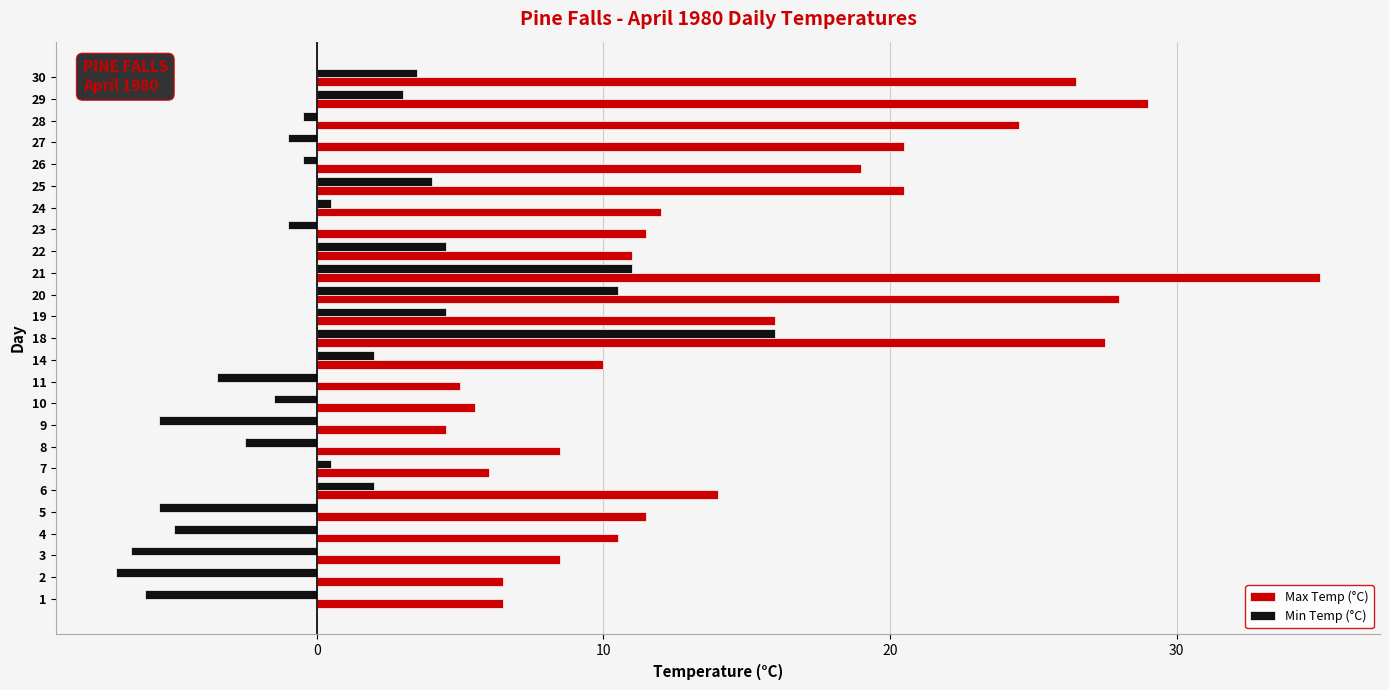

Which series has the largest total across all categories?

Max Temp (°C)